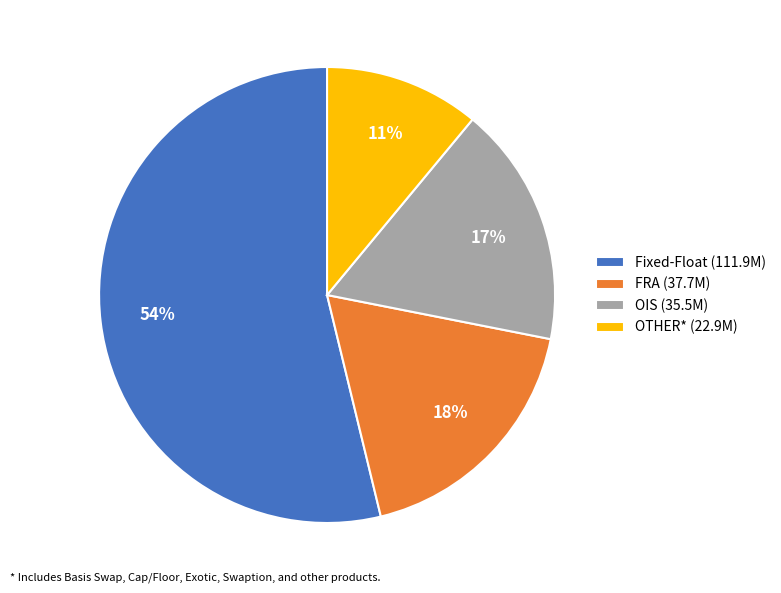

What is the smallest slice in the pie chart?

OTHER*